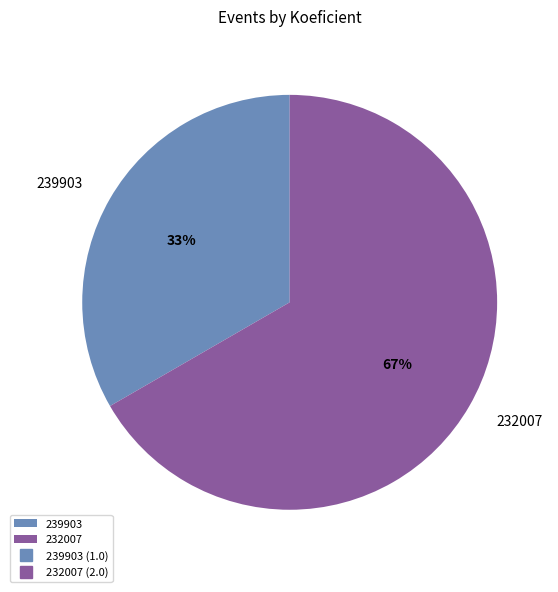

To the nearest percent, what portion does 239903 represent?

33%